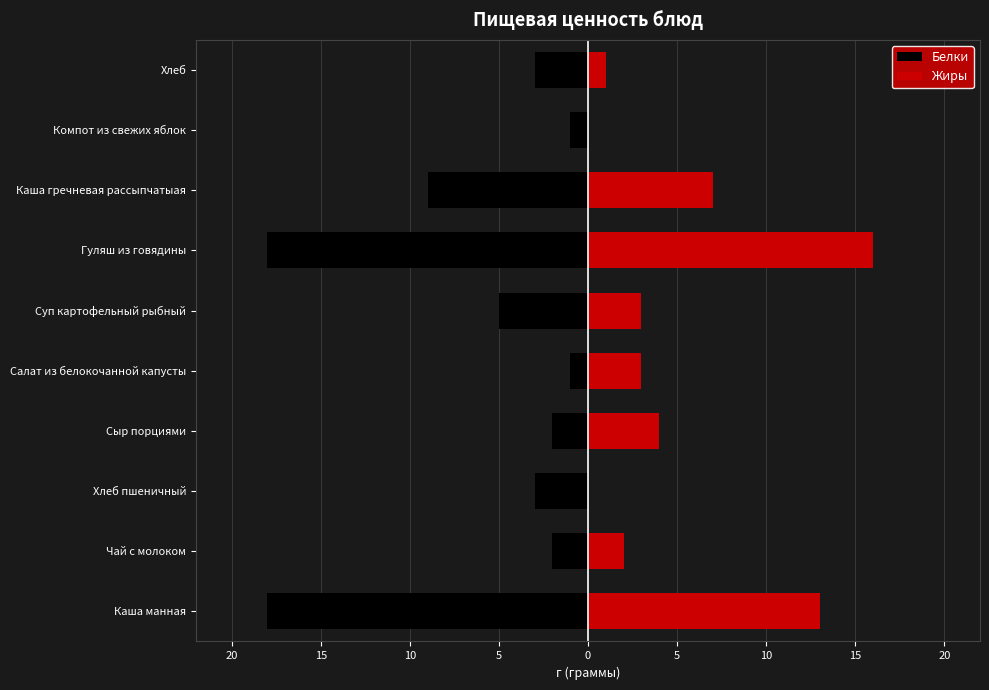

What is the average value of the Жиры series?

5